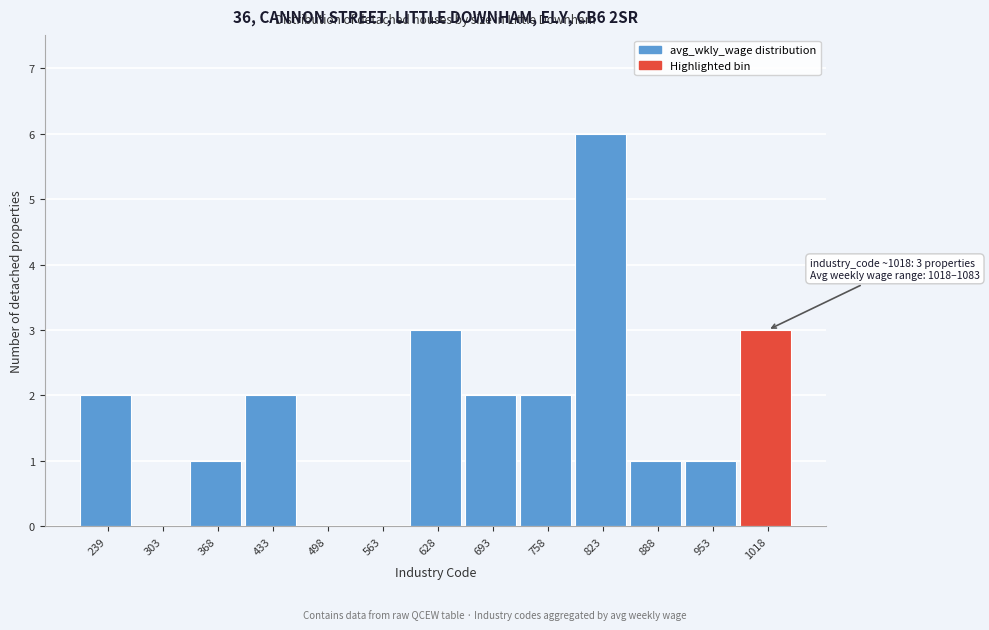

Reading left to right, transcribe all the data shown in this chart.

239=2	303=0	368=1	433=2	498=0	563=0	628=3	693=2	758=2	823=6	888=1	953=1	1018=3